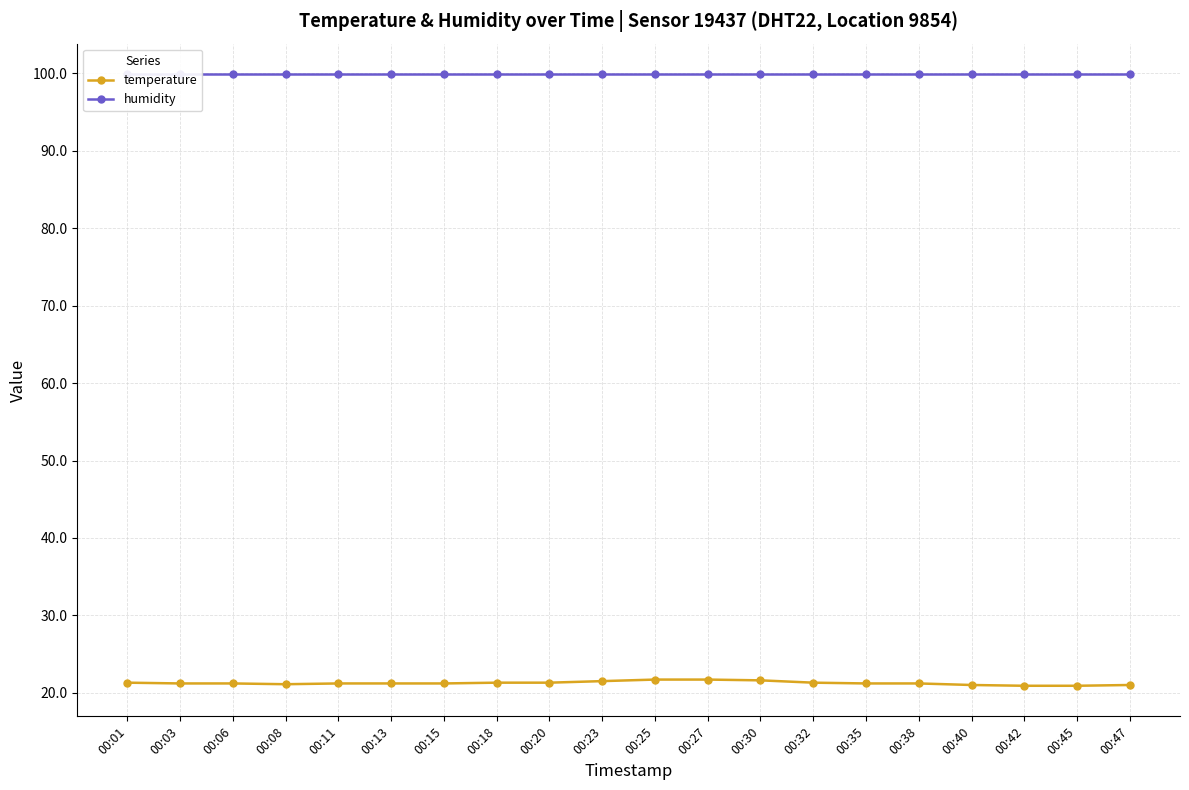

Which has a higher value, 00:27 or 00:01?

00:27